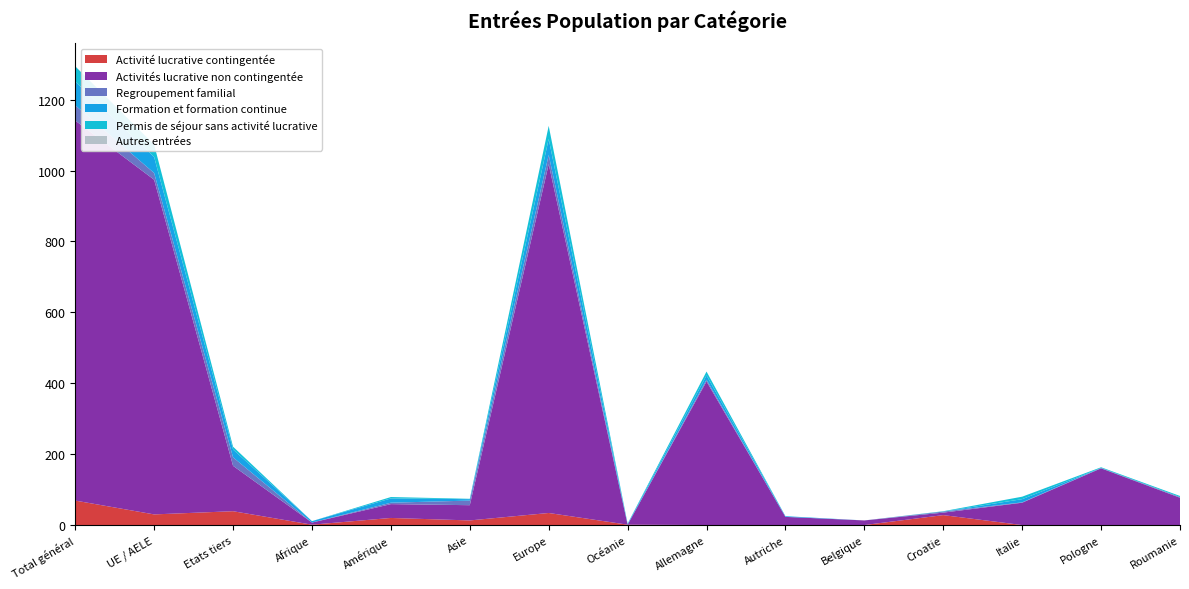

Reading left to right, transcribe all the data shown in this chart.

Activité lucrative contingentée: 69	30	39	1	20	13	34	1	0	0	0	28	0	0	0
Activités lucrative non contingentée: 1072	944	128	6	39	43	984	0	405	23	13	7	63	160	77
Regroupement familial: 43	19	24	0	4	13	26	0	5	0	0	3	1	1	2
Formation et formation continue: 67	45	22	4	12	4	45	2	12	2	0	0	9	0	0
Permis de séjour sans activité lucrative: 43	35	8	0	4	1	37	1	11	0	0	1	7	2	3
Autres entrées: 0	0	0	0	0	0	0	0	0	0	0	0	0	0	0